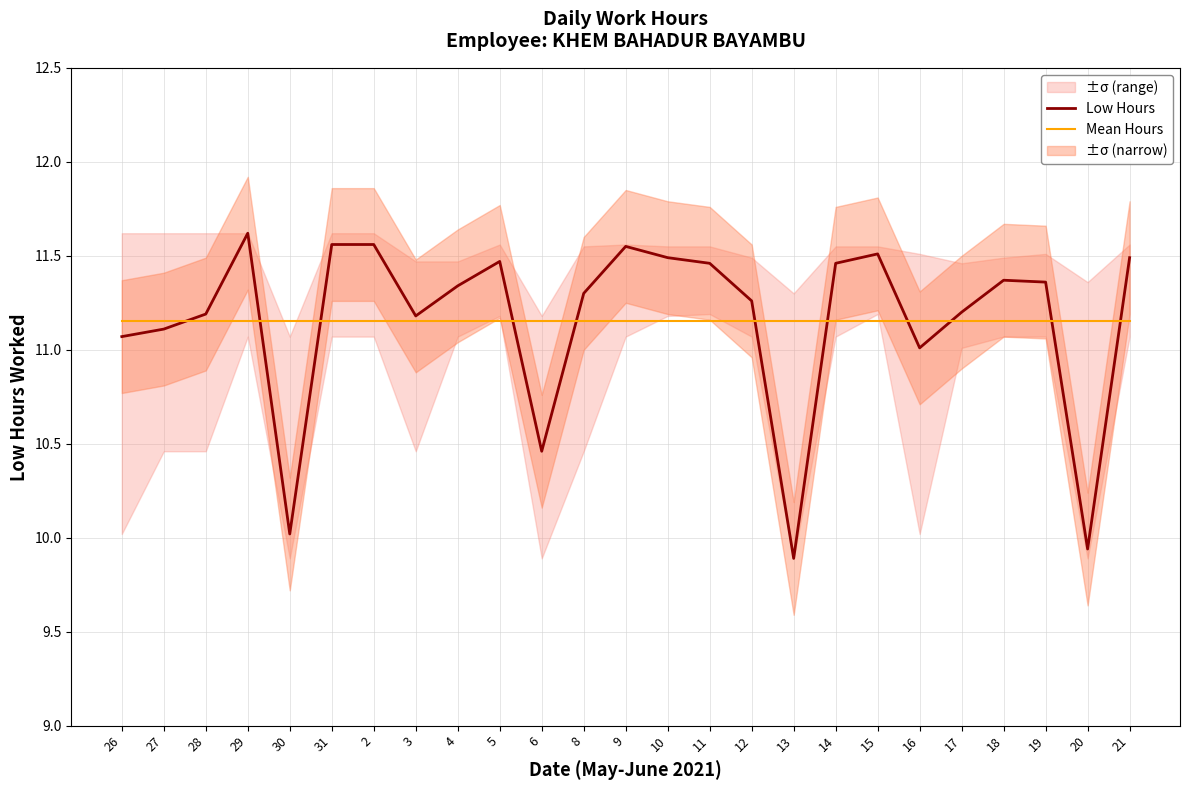

At which category is the sum across all series the highest?

29